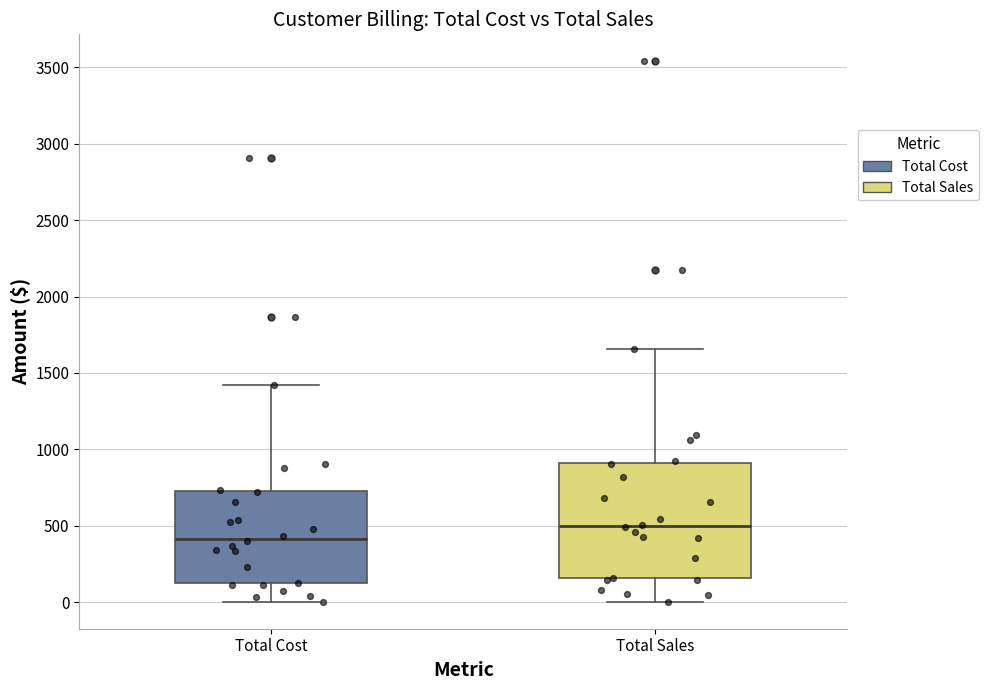

Which box has the lowest median line?

Total Cost